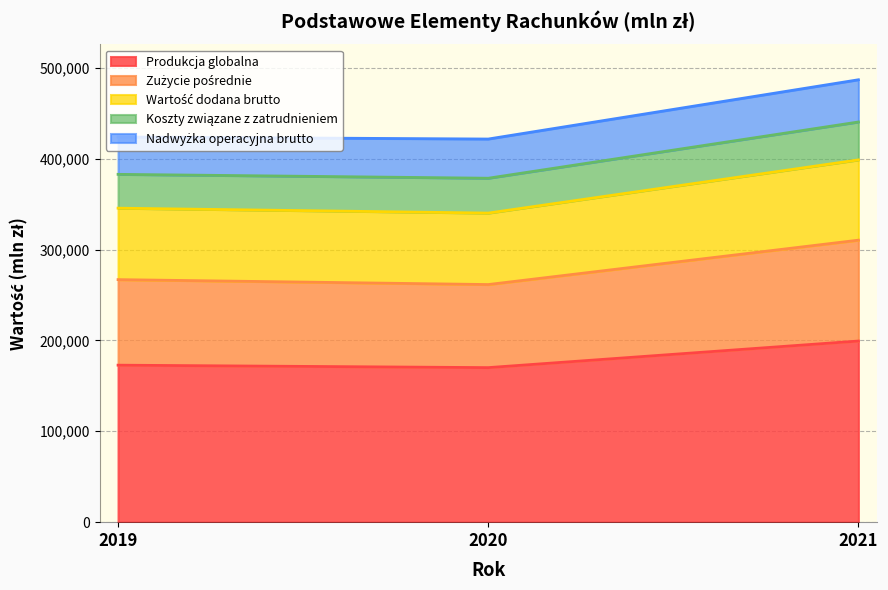

What is the lowest value of the Produkcja globalna series?

170066